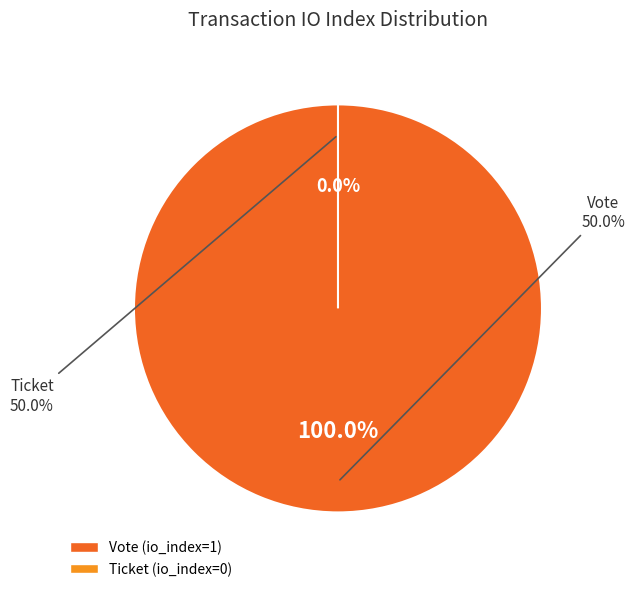

How many segments does this pie chart have?

2